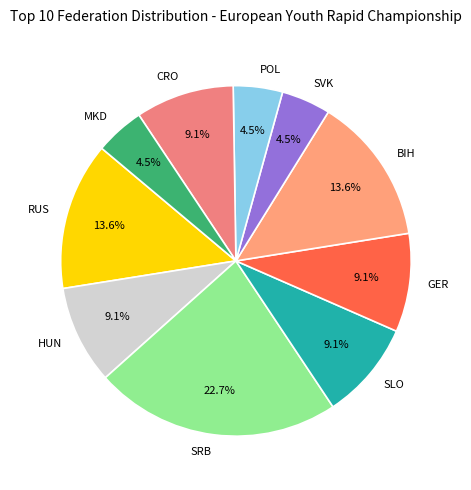

To the nearest percent, what percentage of the pie is SLO?

9%